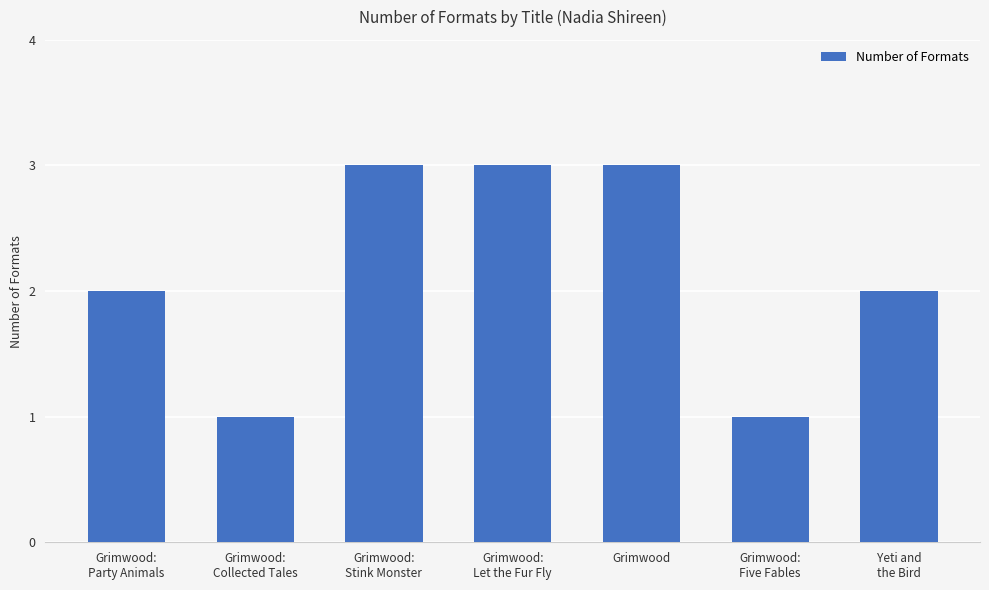

What is the maximum value shown in the chart?

3